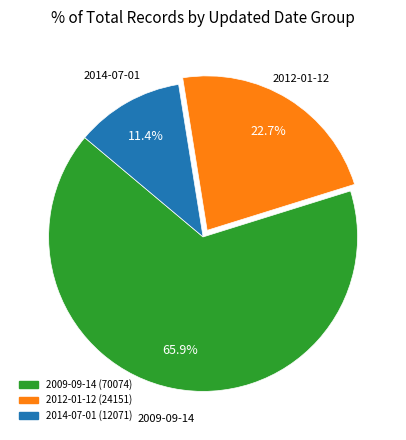

Does any single category account for the majority?

Yes